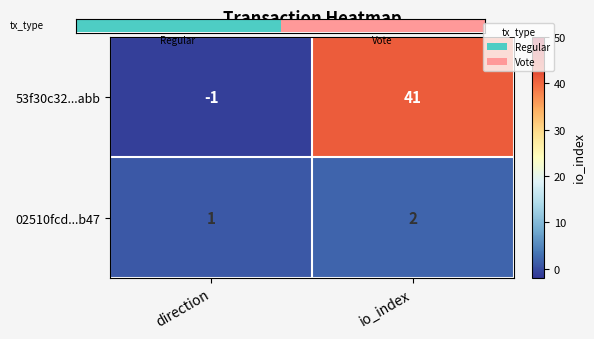

How many categories are shown in the chart?

2